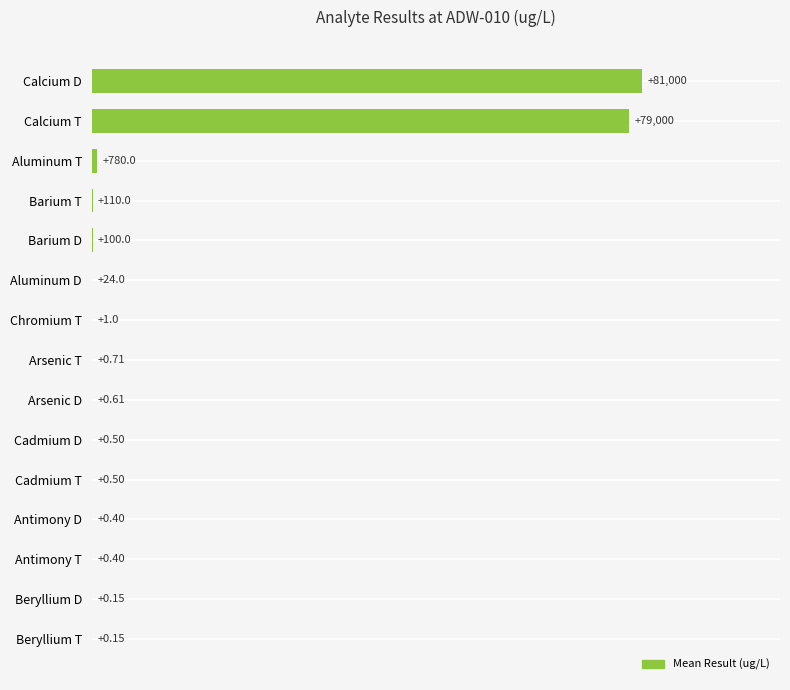

What is the sum of the values at Barium D and Aluminum T?

880.0